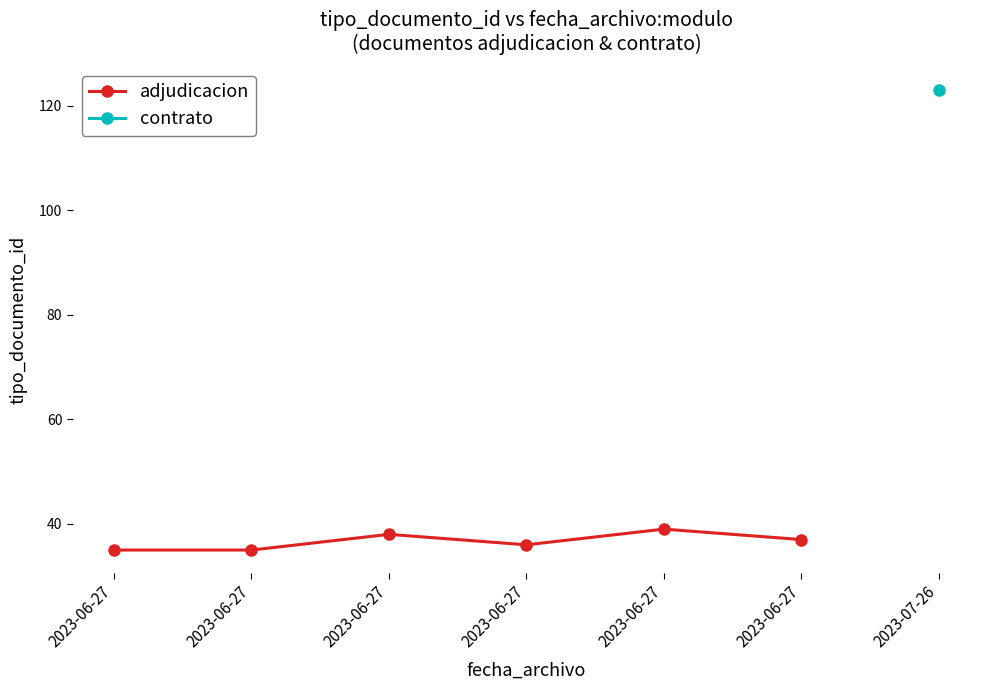

At which category does the chart reach its minimum across all series?

2023-06-27